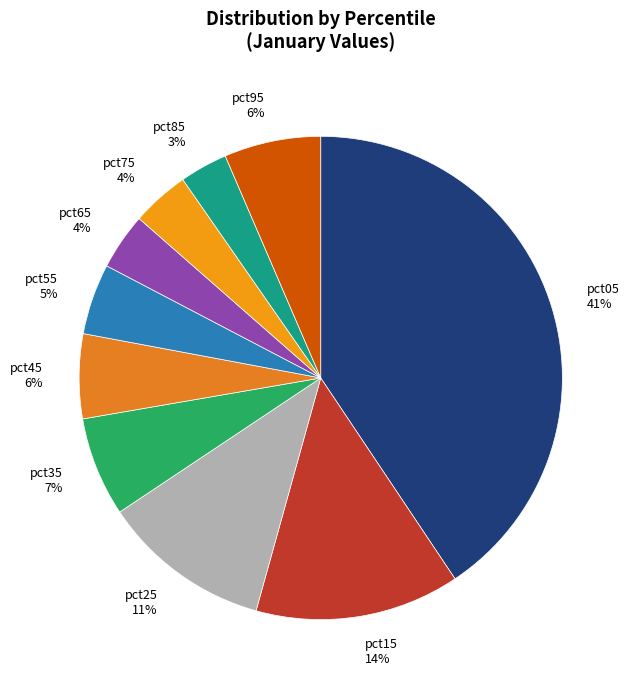

Is there any slice that represents more than half of the pie?

No